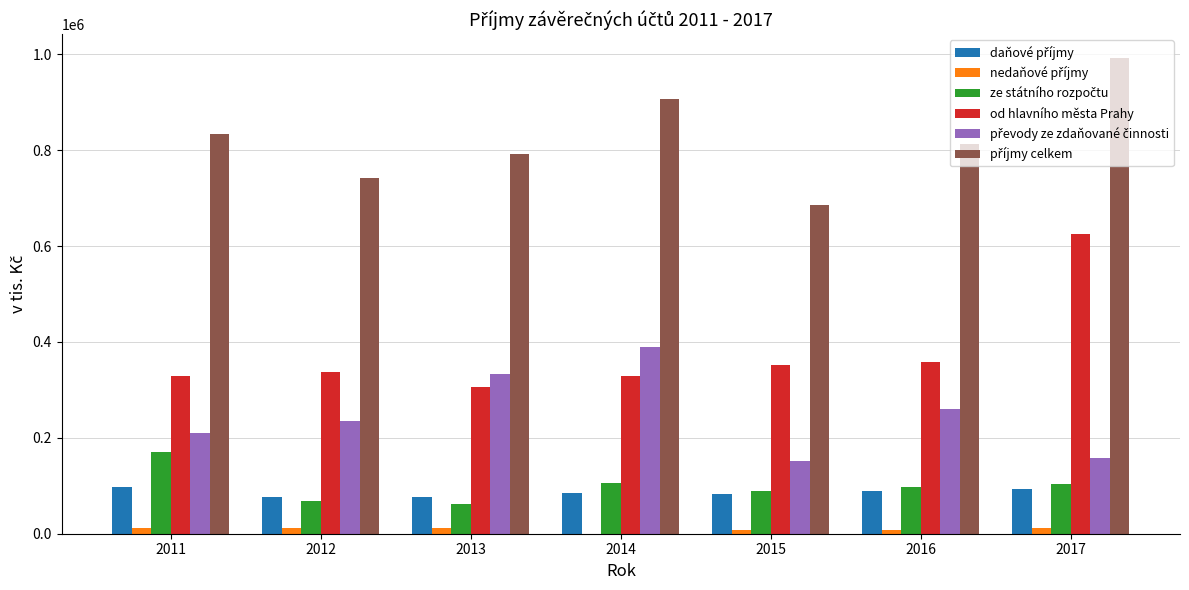

Count the number of data series in this chart.

6